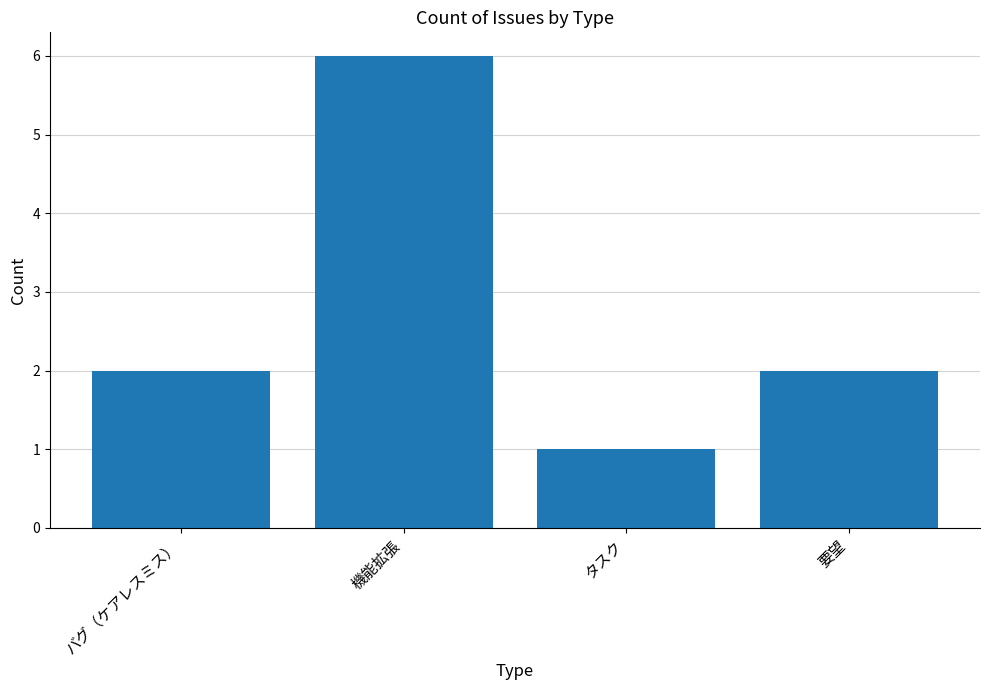

What is the label of the 2nd bar from the right?

タスク